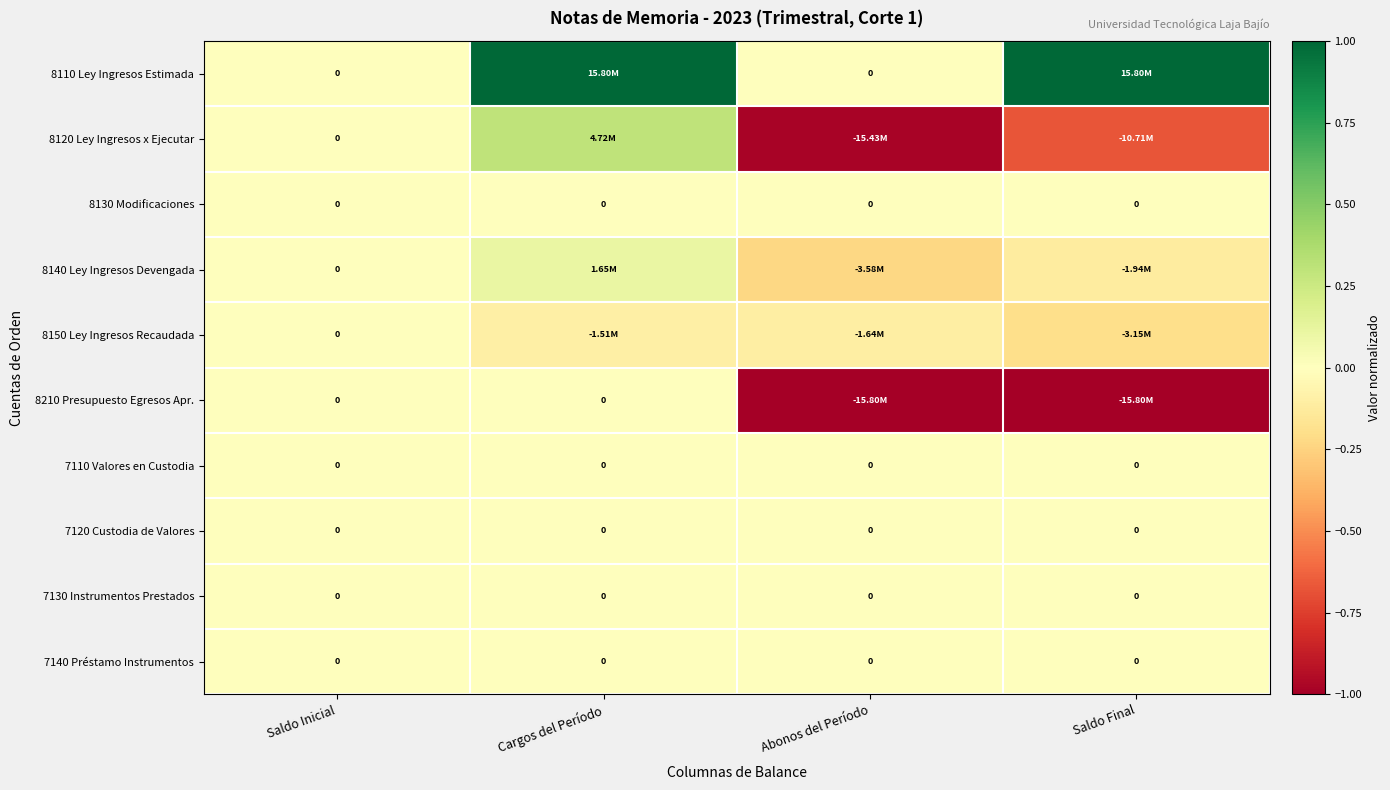

How many data points does each series have?

4